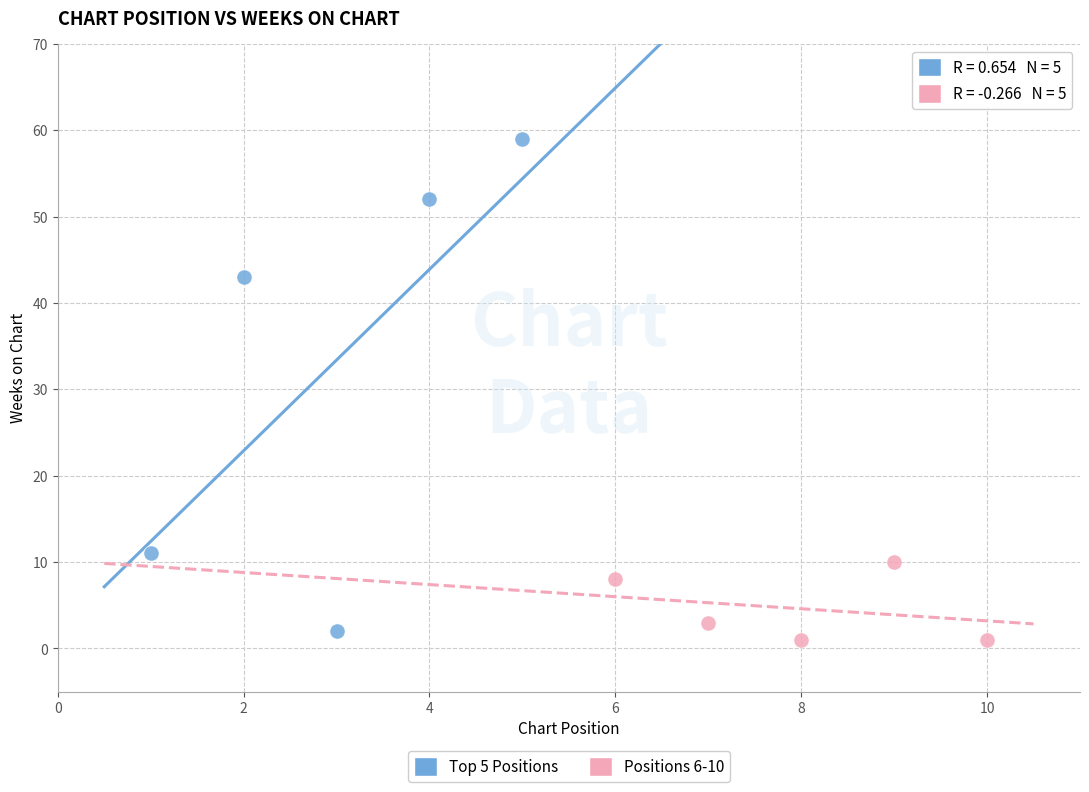

Which series reaches the maximum Y coordinate?

Top 5 Positions